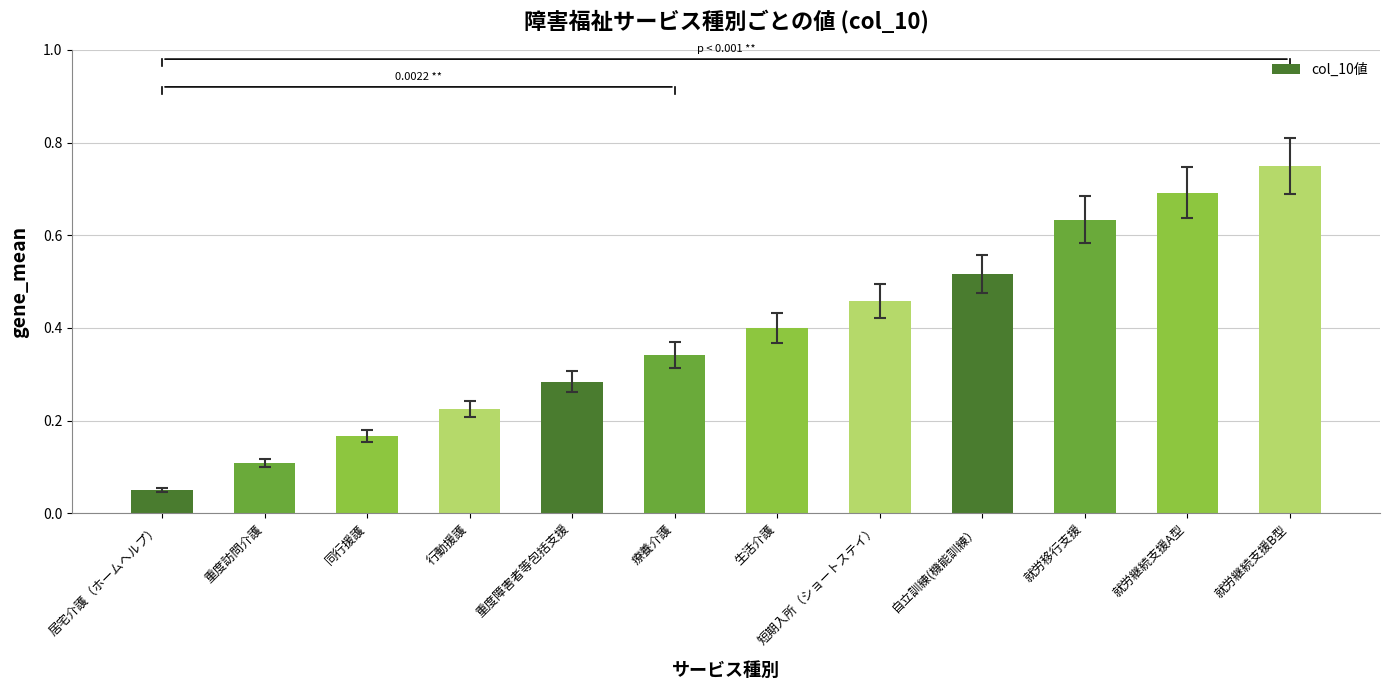

What is the change in value from 短期入所（ショートステイ） to 就労継続支援A型?

+0.2